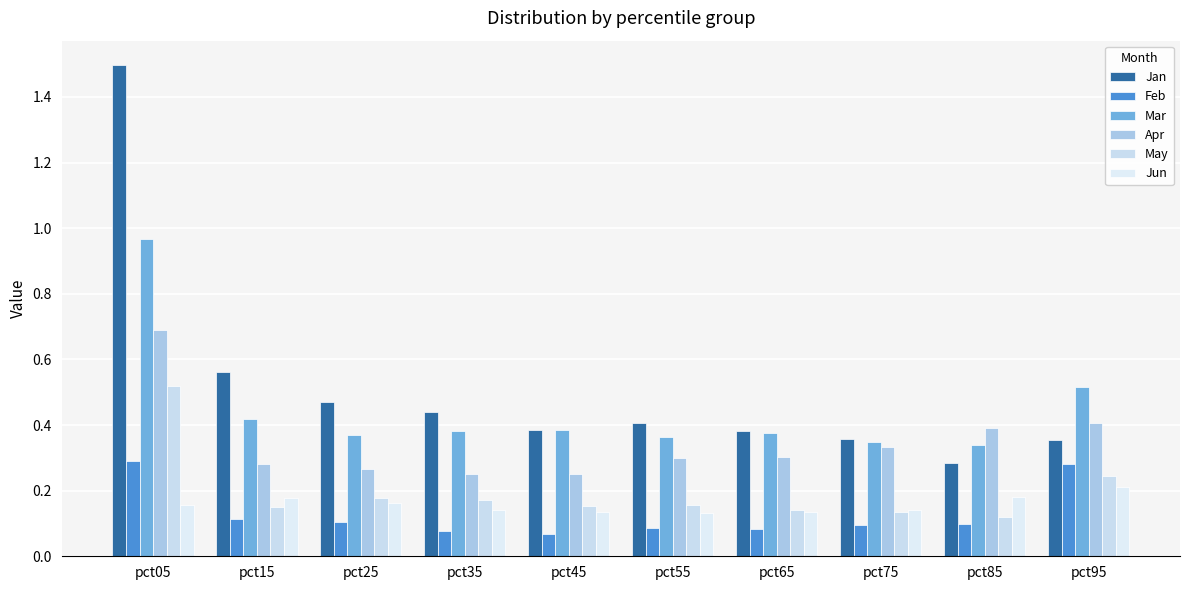

True or false: Apr has a value of 0.4 at pct35.

False